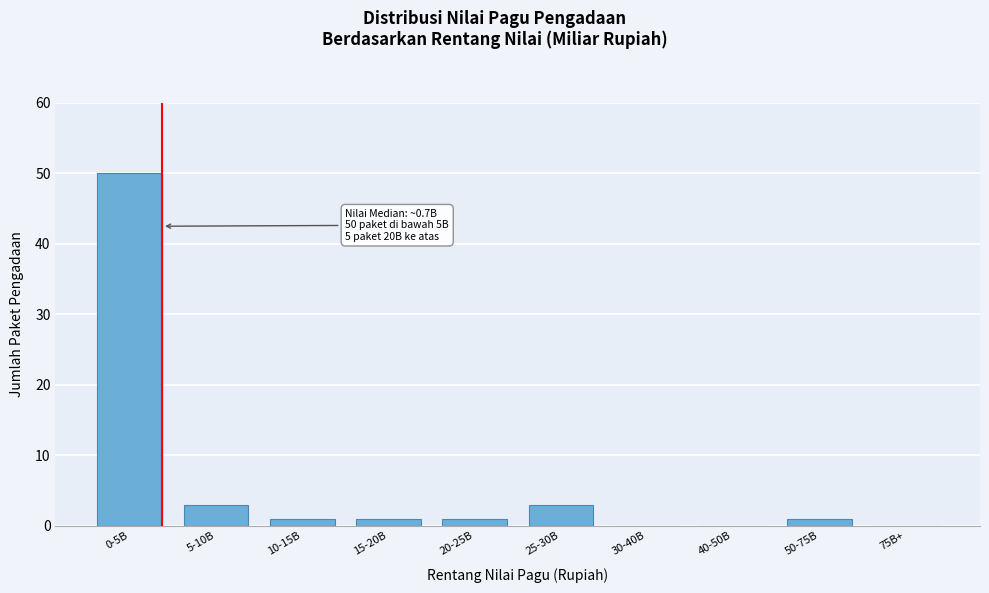

Reading left to right, extract all data points from this chart.

0-5B=50	5-10B=3	10-15B=1	15-20B=1	20-25B=1	25-30B=3	30-40B=0	40-50B=0	50-75B=1	75B+=0